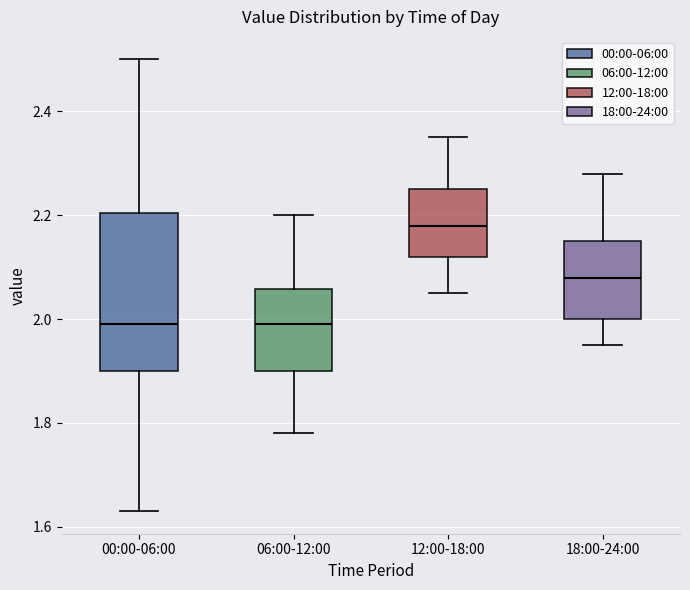

Comparing the boxes themselves (not the whiskers), which one is the tallest?

00:00-06:00